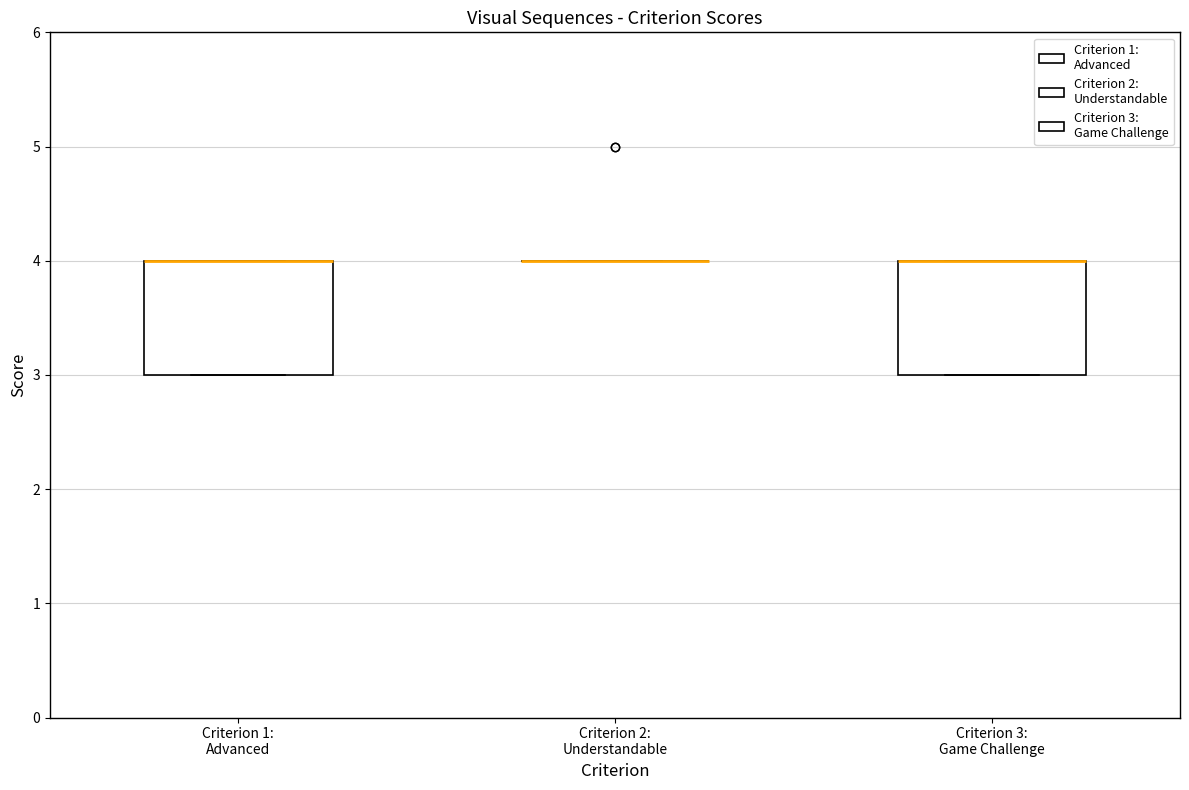

Reading left to right, transcribe this box plot: for each box, give where its median line is, the range the box spans, and where its two whiskers end, as read against the y-axis. The values are not printed on the chart, so give them approximately, as read against the axis.

Criterion 1: Advanced: median 4 (drawn on the box's upper edge), box 3 to 4, whiskers 3 to 4
Criterion 2: Understandable: box collapsed to a line at 4, whiskers 4 to 4
Criterion 3: Game Challenge: median 4 (drawn on the box's upper edge), box 3 to 4, whiskers 3 to 4